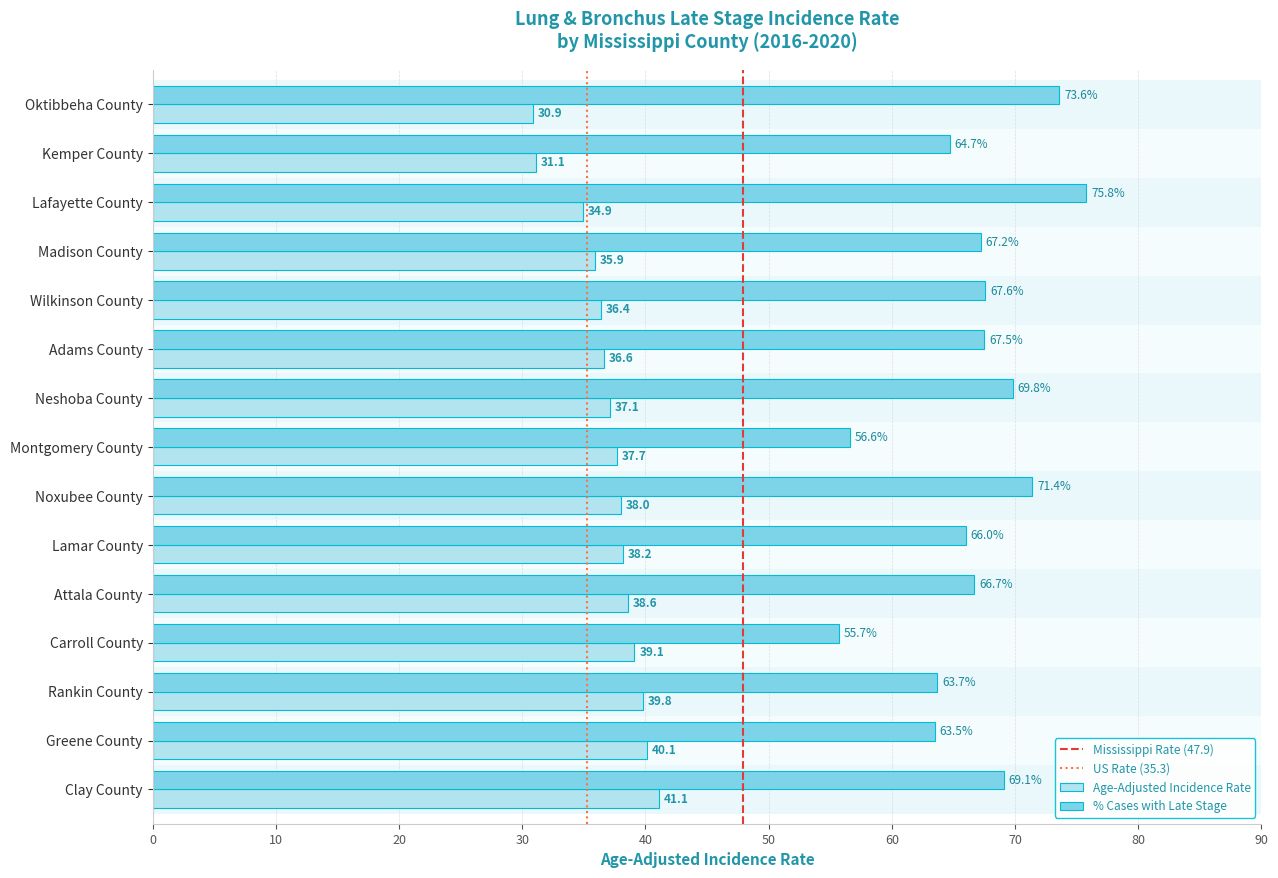

What is the difference between the highest and lowest values at Lafayette County?

40.9